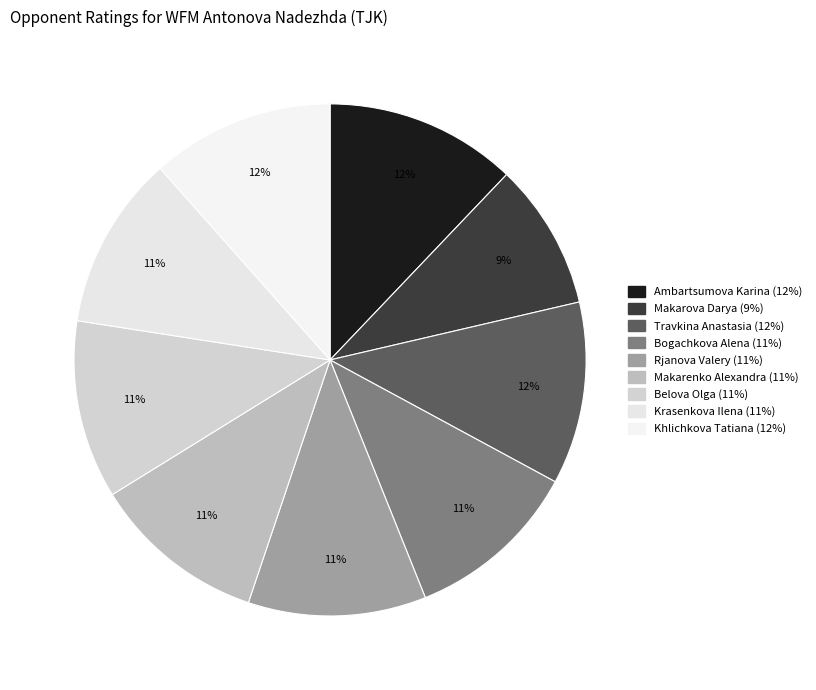

Do Rjanova Valery and Ambartsumova Karina together represent more than half of the pie?

No